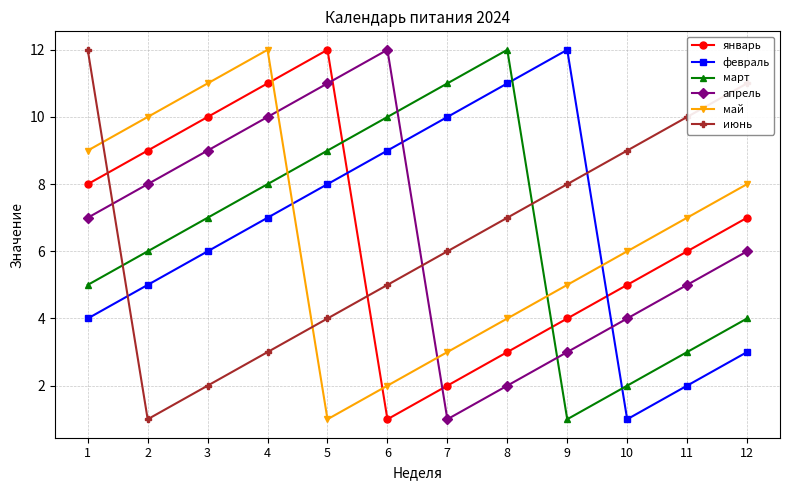

How many series are shown in this chart?

6